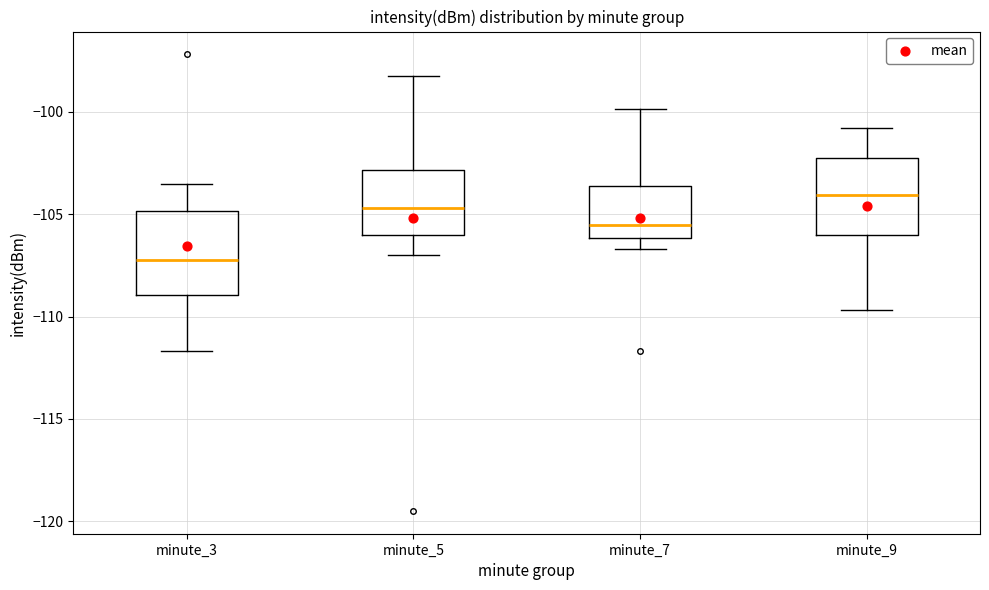

Which box's median line is the lowest?

minute_3